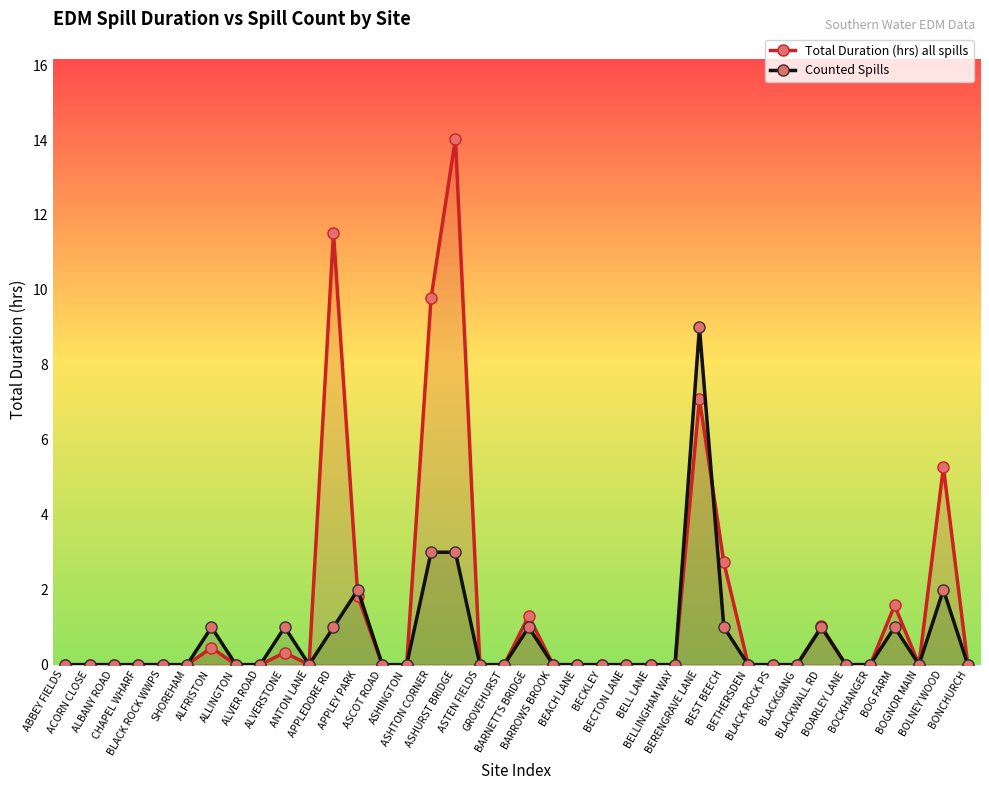

Which label corresponds to the largest value in the chart?

ASHURST BRIDGE